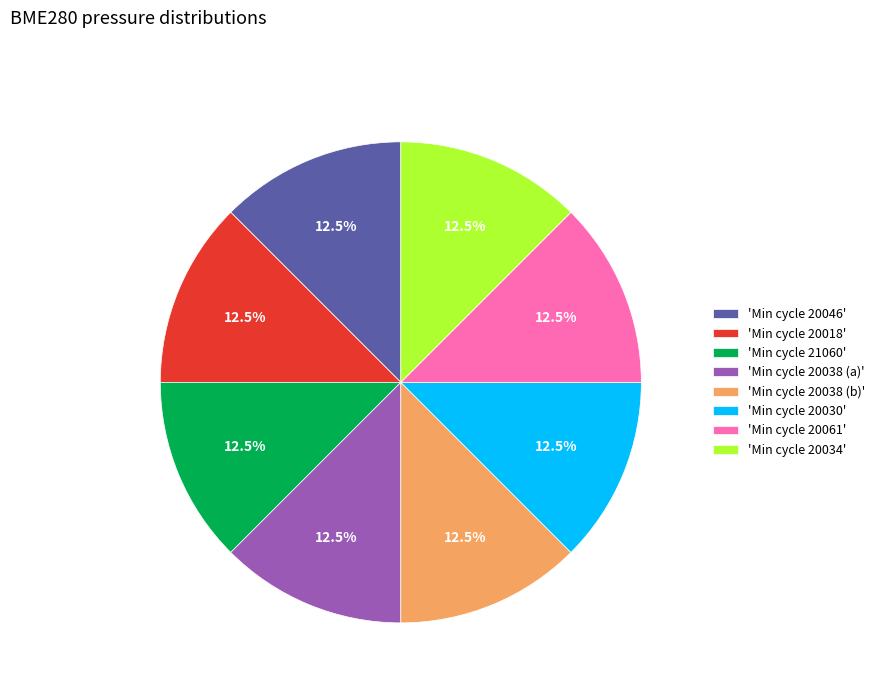

Does 'Min cycle 20030' represent more than half of the total?

No